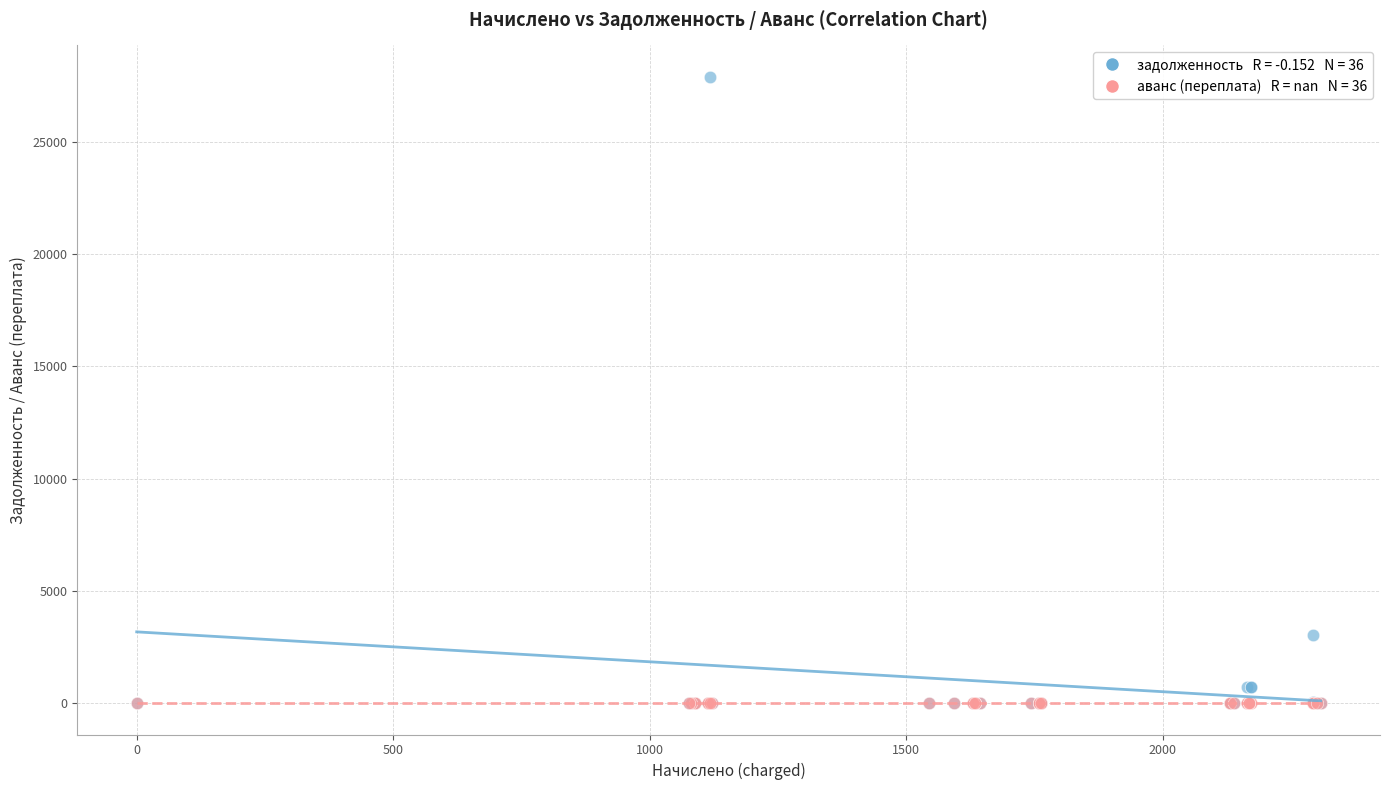

Across all series, what Y value is closest to 13947?

3057.8